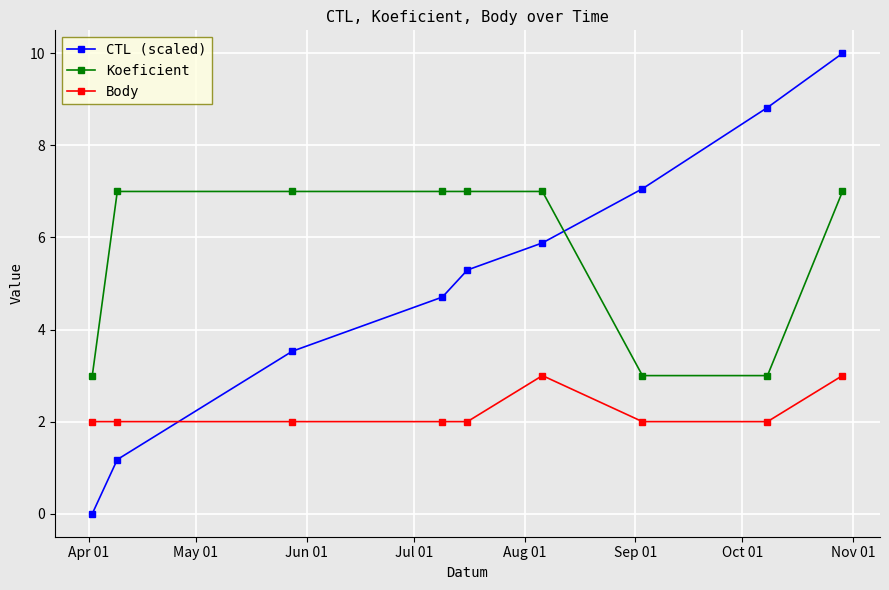

At how many categories does at least one series exceed 2?

9